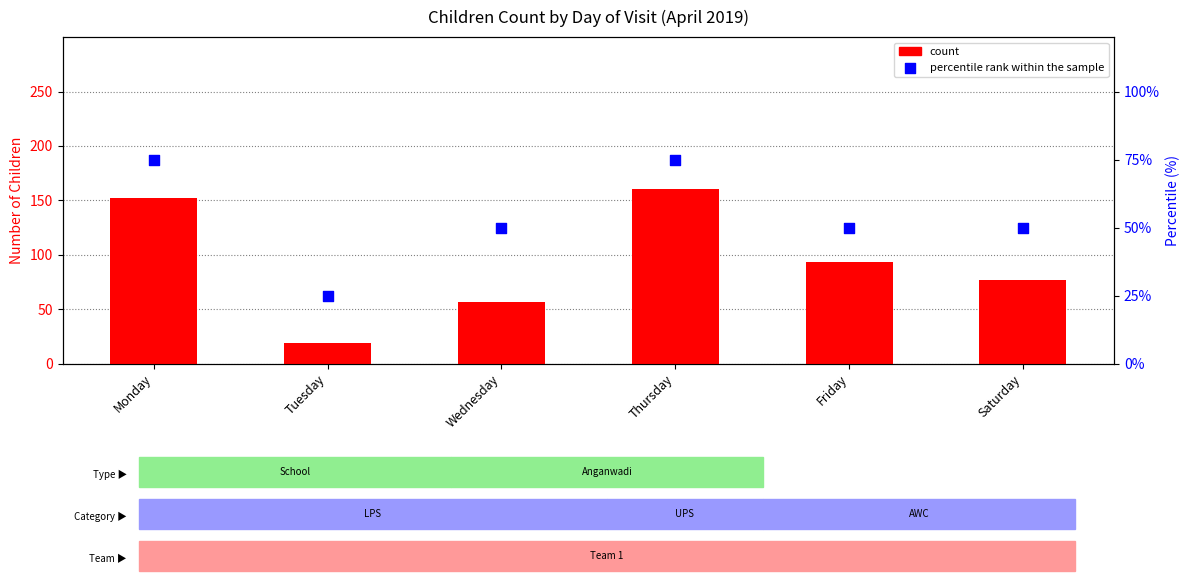

Which series has the widest spread of Y values?

count